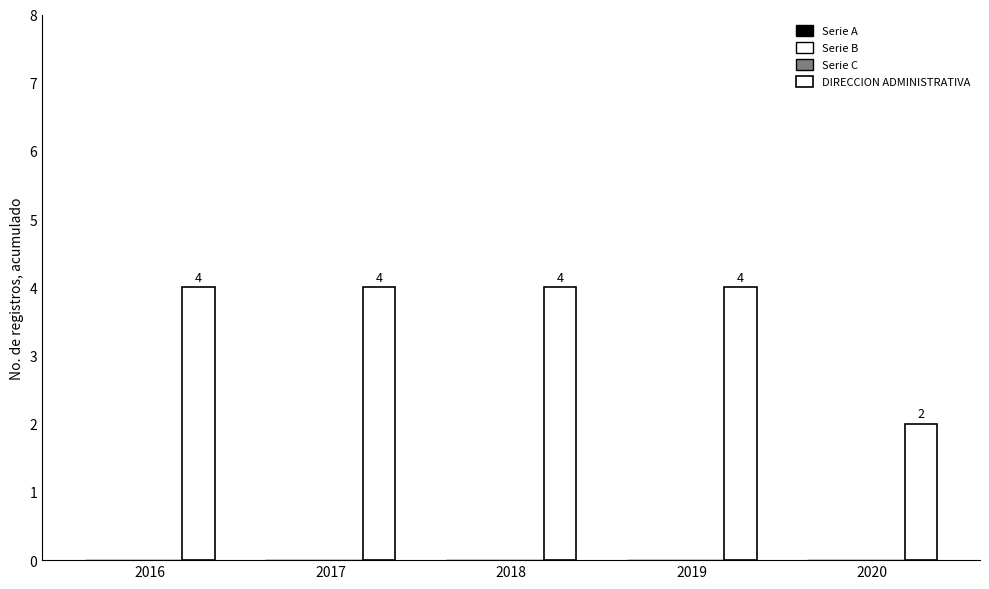

Which label corresponds to the smallest value in the chart?

2016